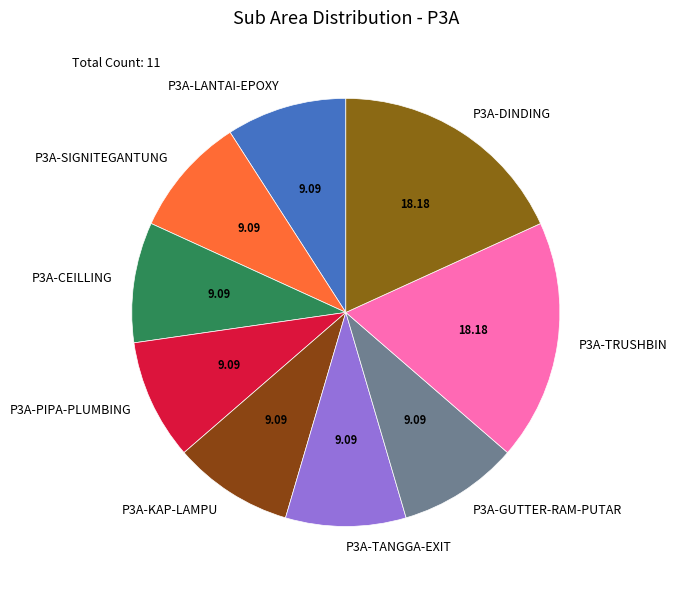

Approximately how many times larger is the value at P3A-CEILLING compared to P3A-DINDING?

0.5